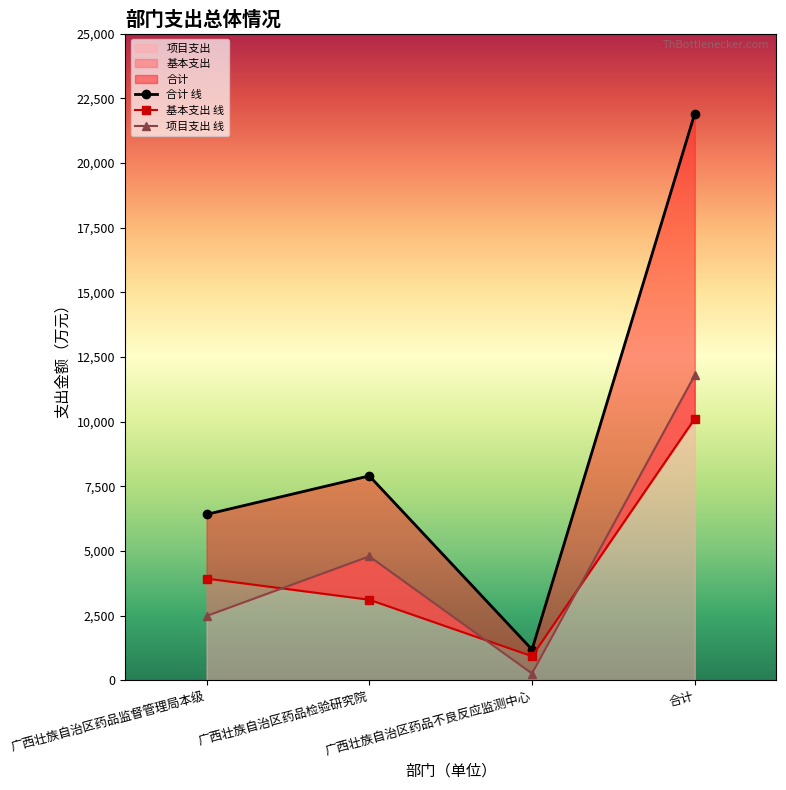

What is the difference between the highest and lowest values at 广西壮族自治区药品监督管理局本级?

3928.6